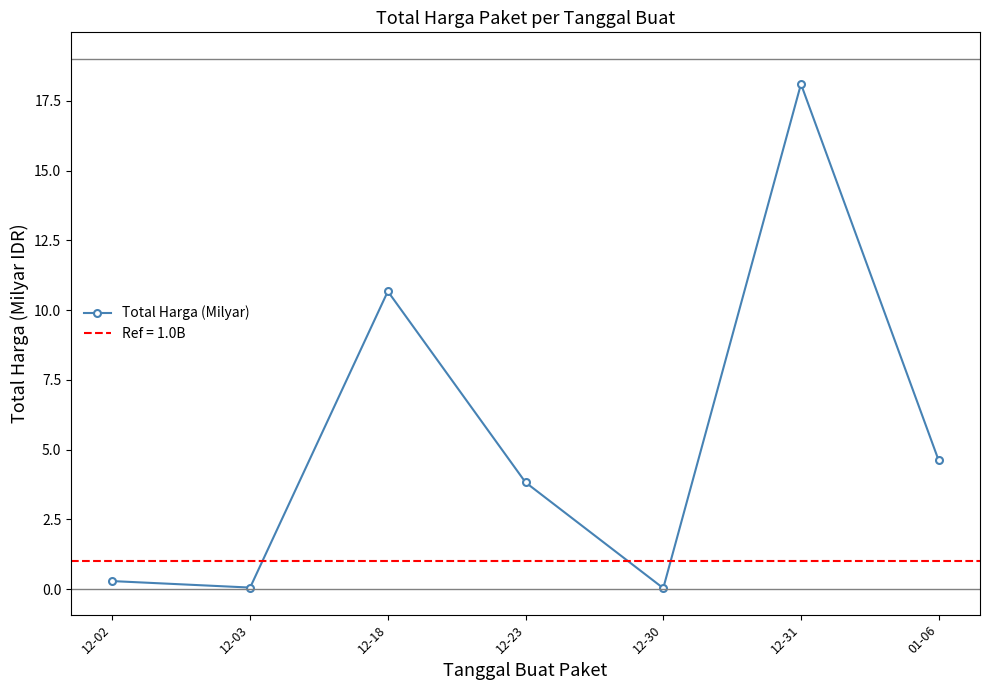

List the labels in order of value, smallest first.

12-30, 12-03, 12-02, 12-23, 01-06, 12-18, 12-31